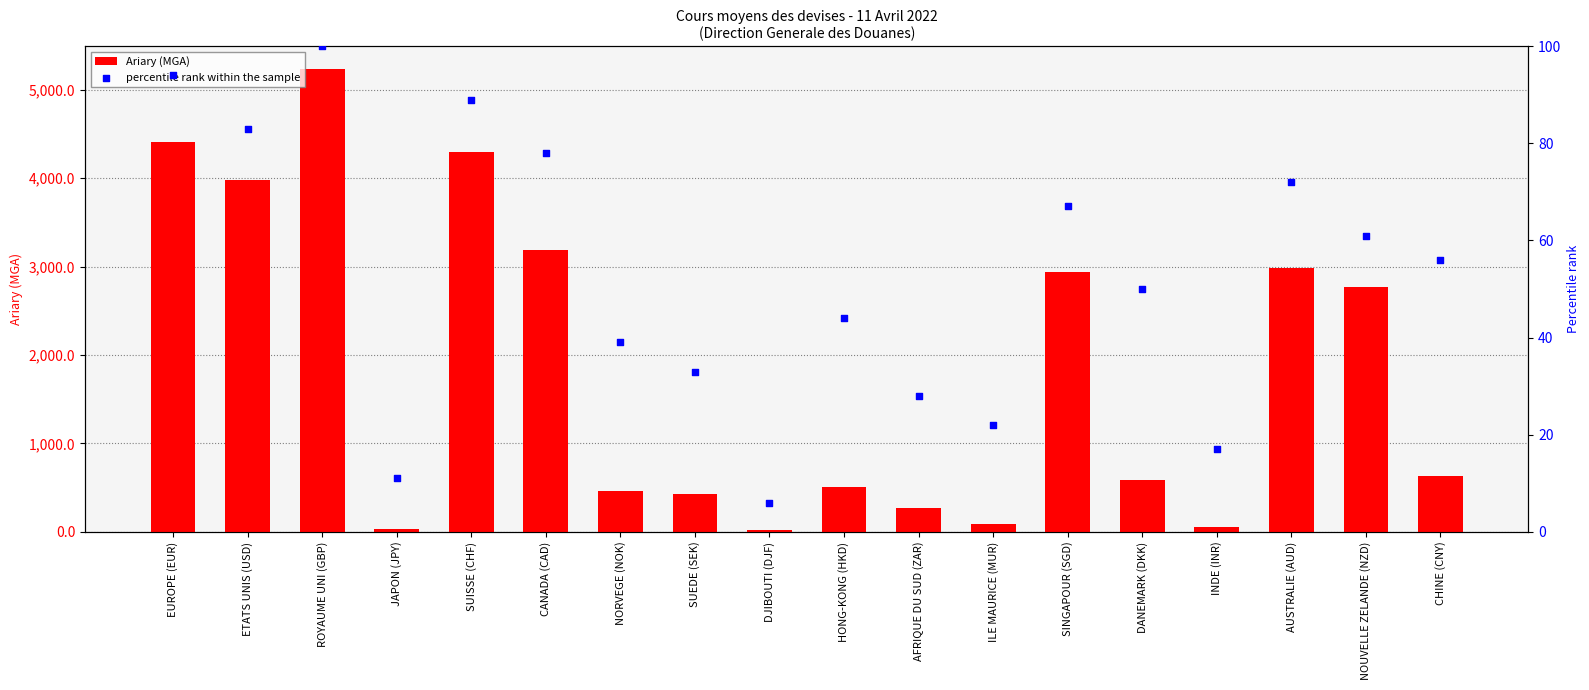

Is the value of Ariary (MGA) at SINGAPOUR (SGD) greater than the value of percentile rank within the sample at CHINE (CNY)?

Yes